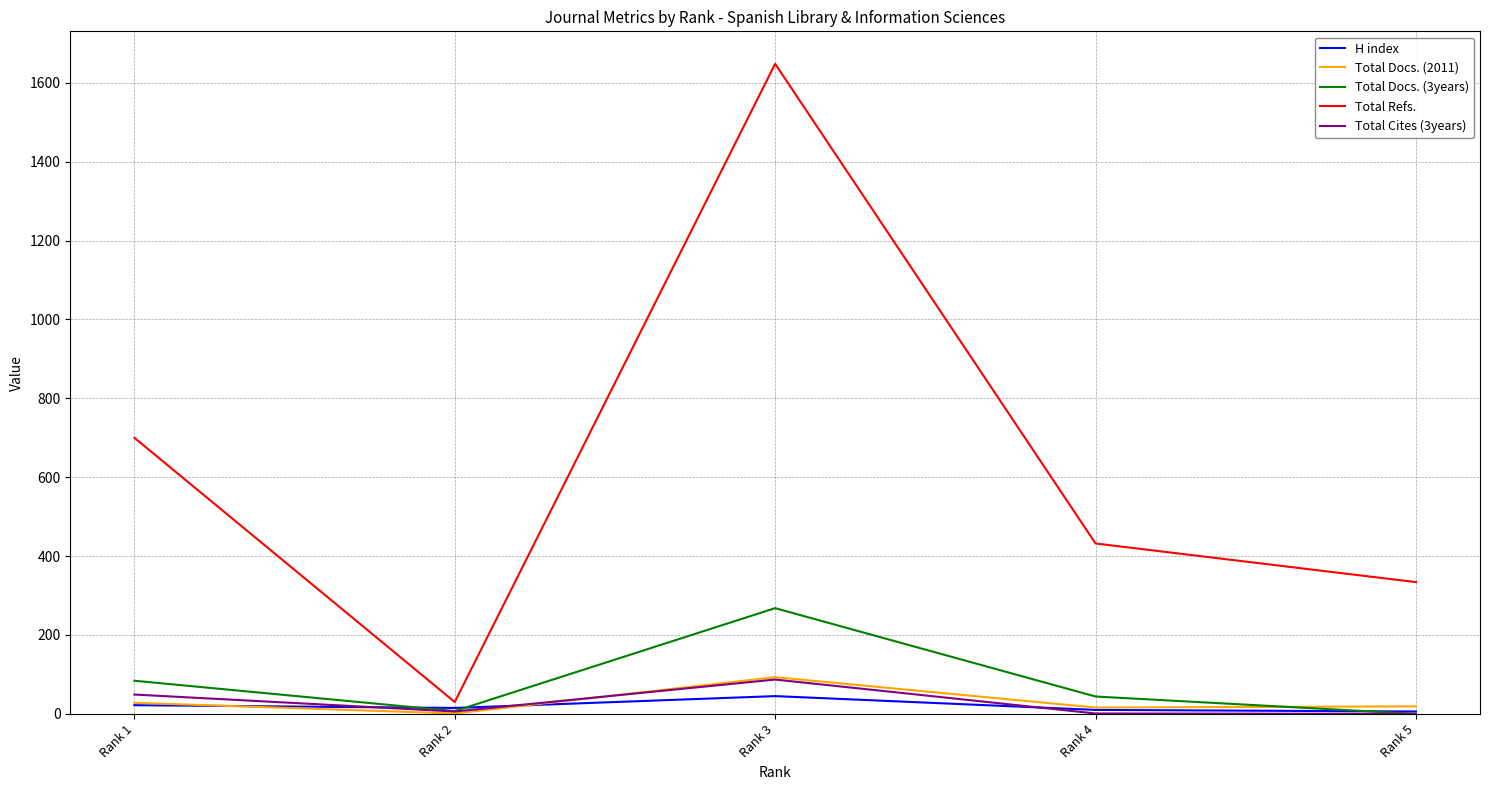

Which series has the largest range (max minus min)?

Total Refs.